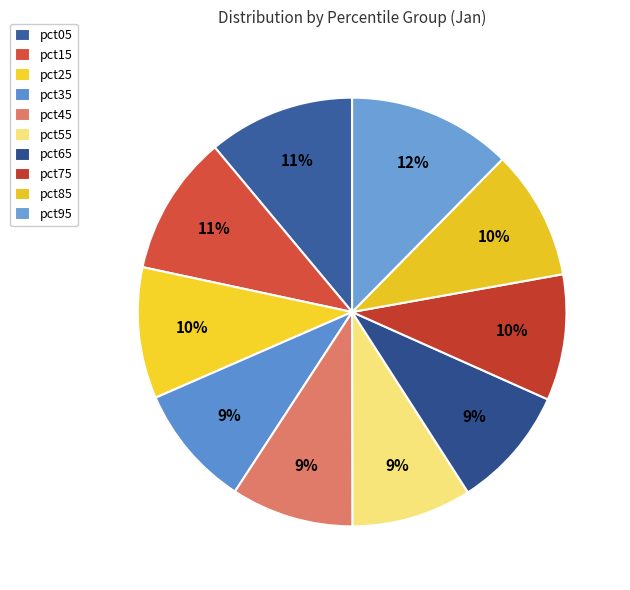

Does pct45 account for over 50% of the chart?

No